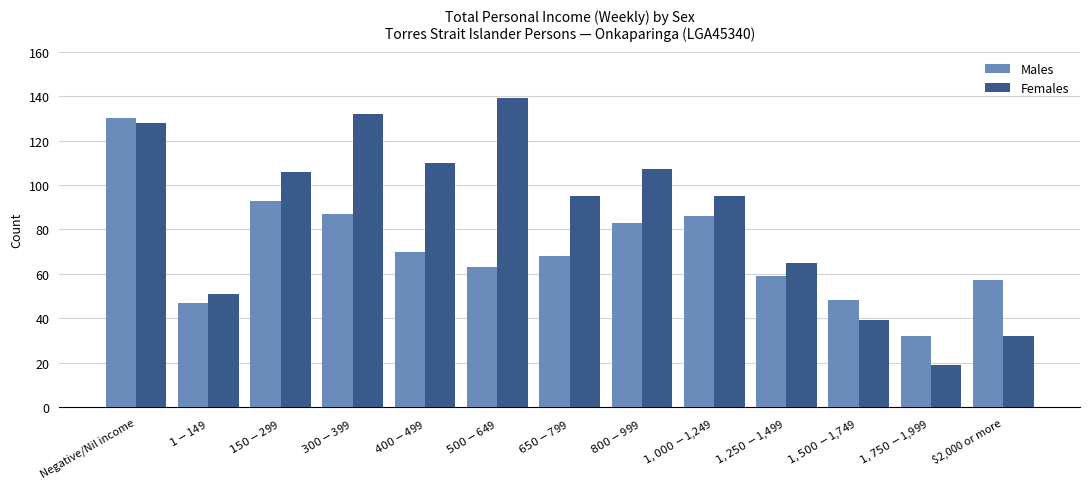

True or false: Males has a value of 87 at $300-$399.

True